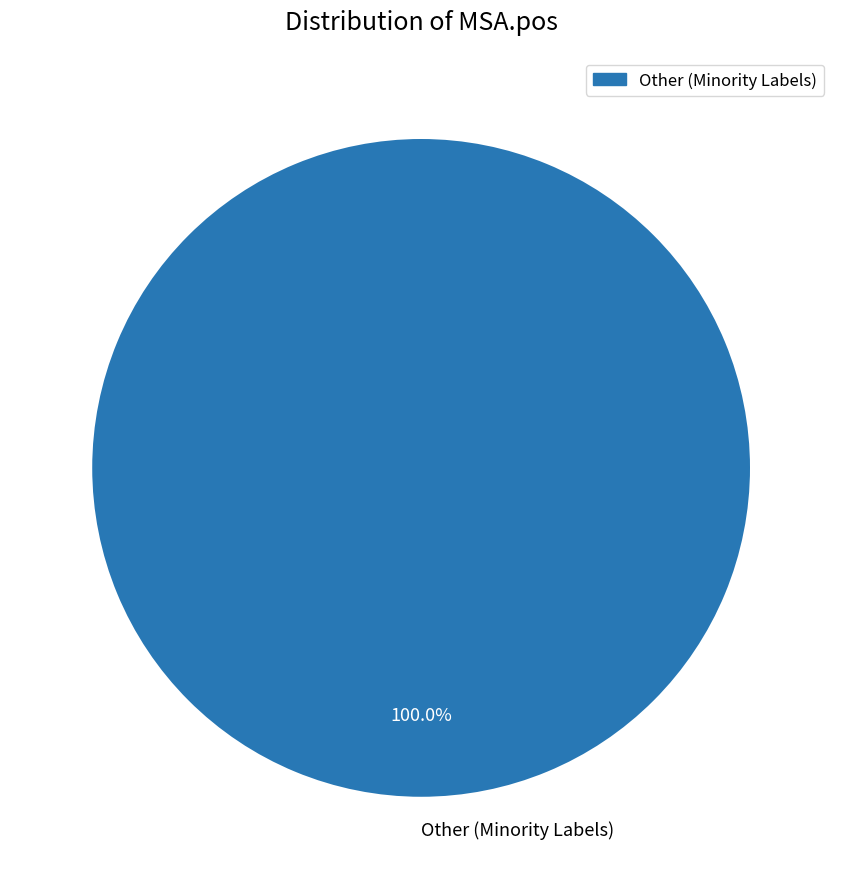

Rank the categories by value from lowest to highest.

Other (Minority Labels)